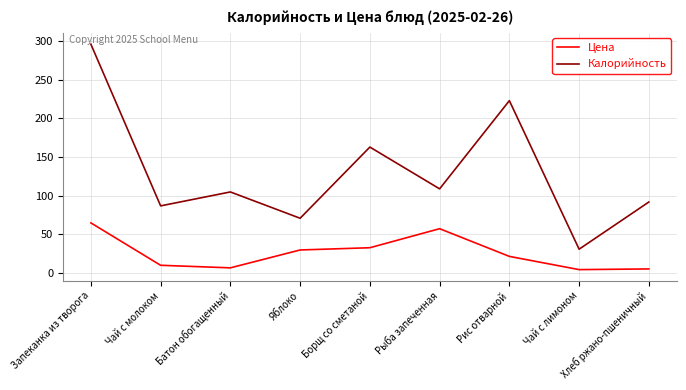

What is the total value across all series at Яблоко?

101.0